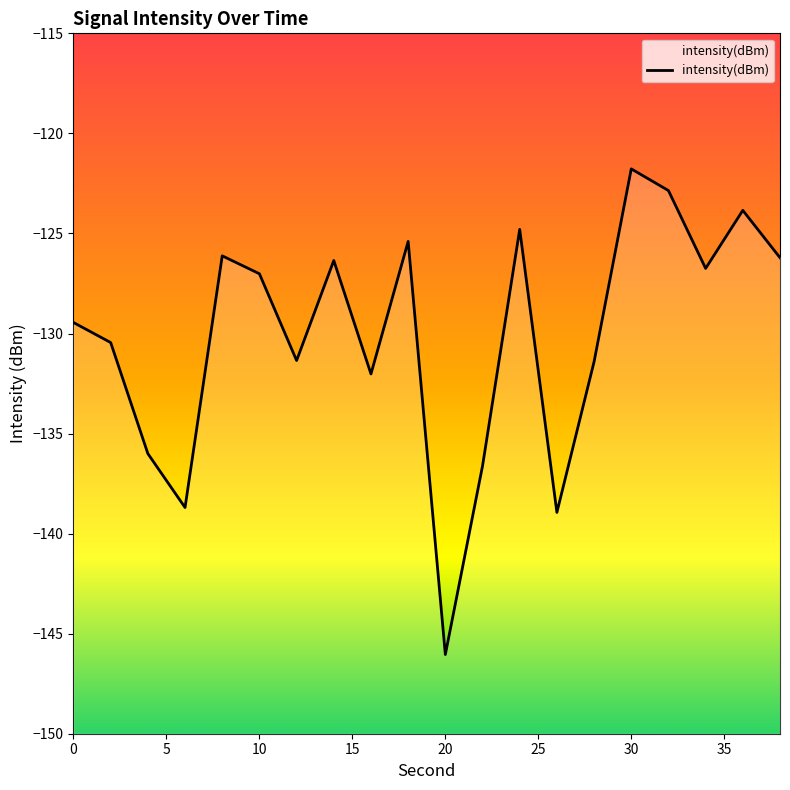

Reading right to left, list all the values displayed in this chart.

-126.2	-123.8	-126.7	-122.9	-121.8	-131.4	-138.9	-124.8	-136.6	-146.0	-125.4	-132.0	-126.4	-131.4	-127.0	-126.1	-138.7	-136.0	-130.5	-129.5